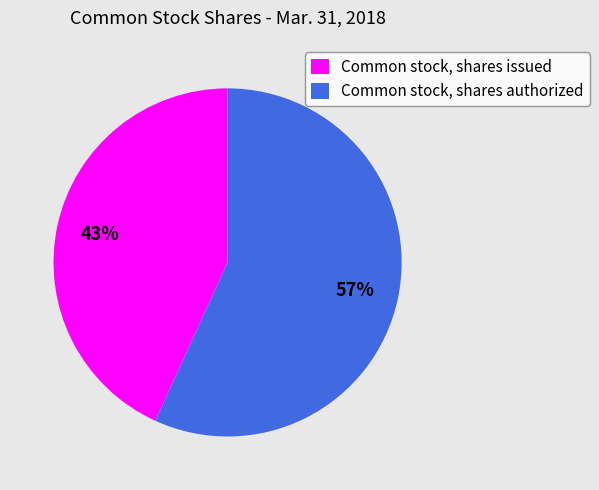

Do Common stock, shares issued and Common stock, shares authorized together represent more than half of the pie?

Yes